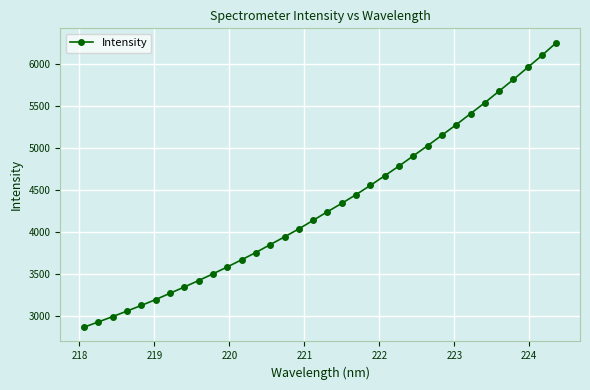

What is the greatest value displayed?

6254.4